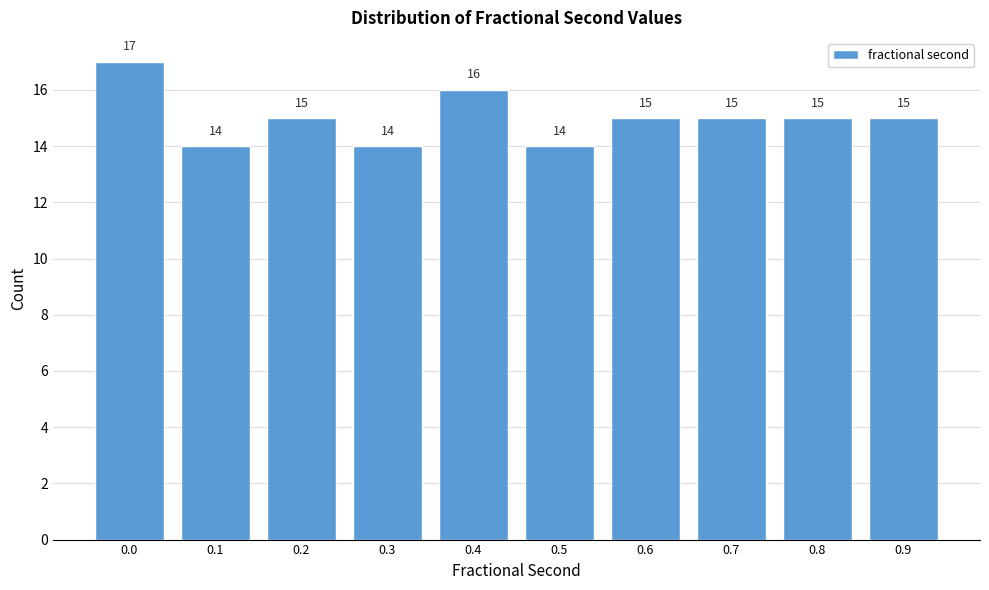

Reading left to right, transcribe all the data shown in this chart.

0.0=17	0.1=14	0.2=15	0.3=14	0.4=16	0.5=14	0.6=15	0.7=15	0.8=15	0.9=15